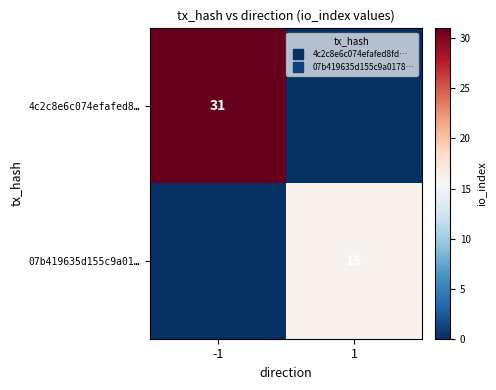

Which has a higher value, 1 or -1?

-1